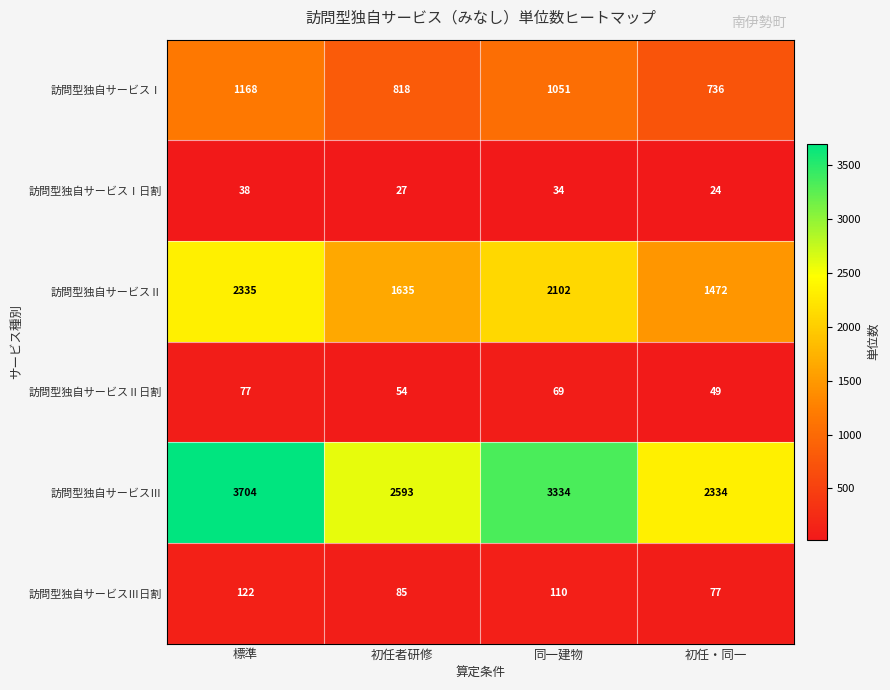

Read the 訪問型独自サービスⅡ value at 初任・同一, to the nearest 10.

1470